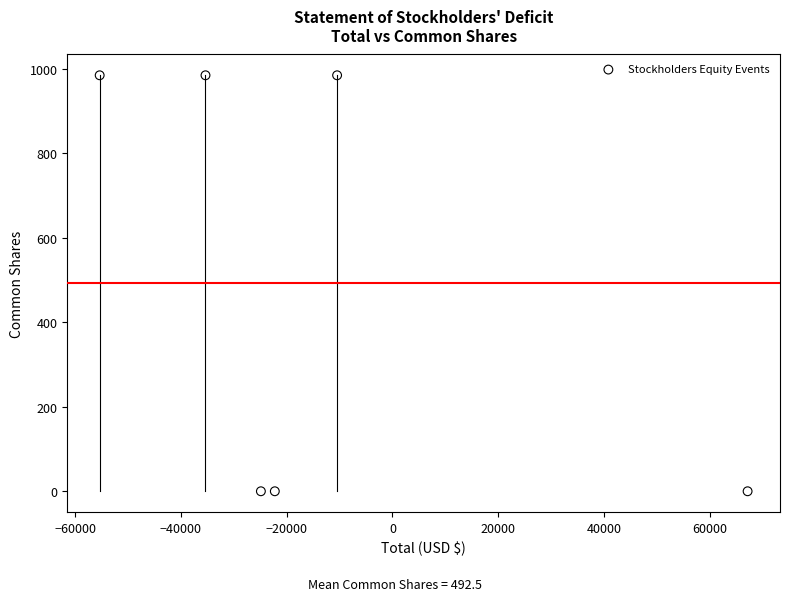

What is the range of X values (max minus min)?

122478